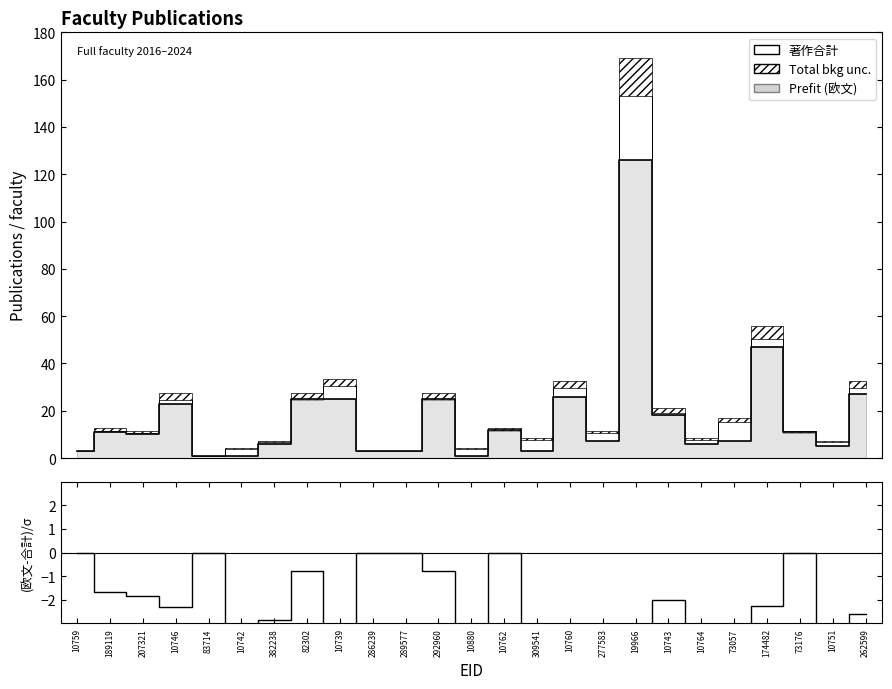

What is the lowest value of the 著作合計(欧文) series?

1.0